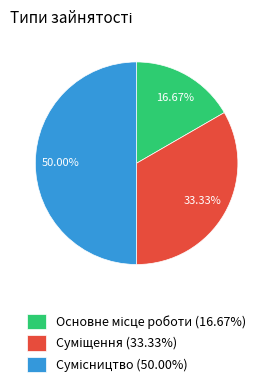

Count the number of slices in the pie.

3